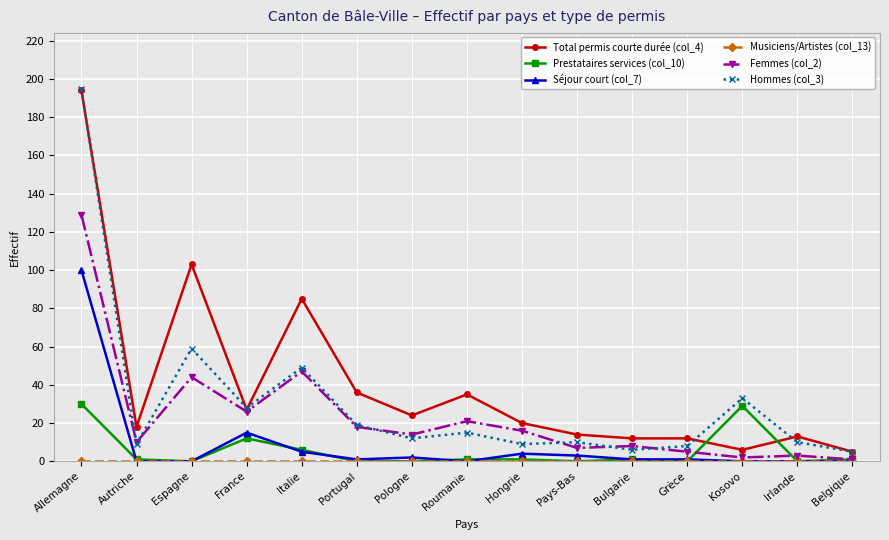

What is the total value across all series at Portugal?

74